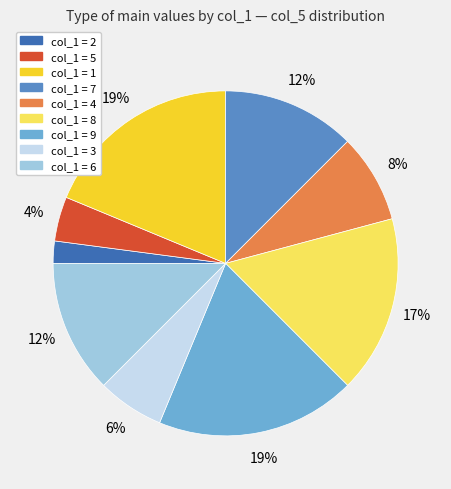

To the nearest percent, what is the difference between the largest and smallest slice percentages?

17%